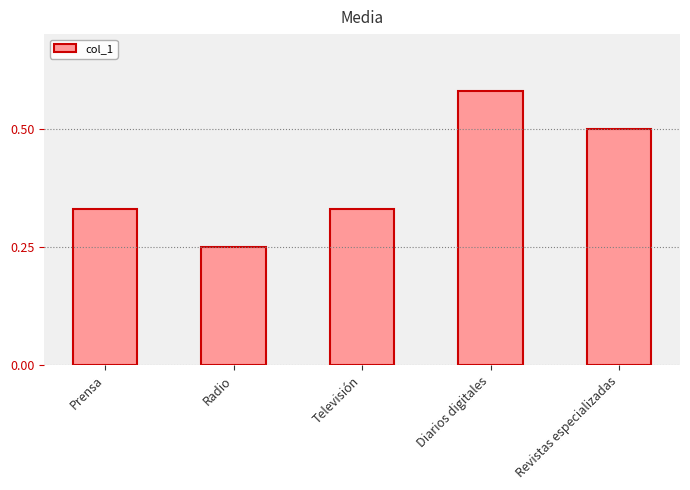

At which category does the chart reach its minimum across all series?

Radio